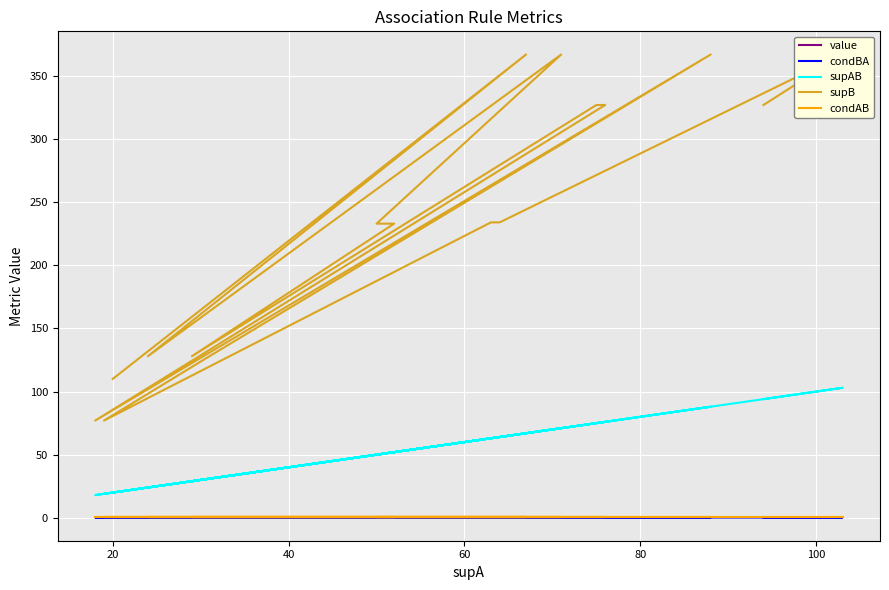

Reading right to left, extract all data points from this chart.

value: 0.4	0.4	0.4	0.4	0.4	0.5	0.5	0.5	0.5	0.5	0.5	0.5	0.5	0.5	0.5	0.5	0.5	0.5	0.5	0.5
condBA: 0.2	0.2	0.2	0.2	0.2	0.2	0.2	0.2	0.2	0.2	0.2	0.2	0.2	0.2	0.2	0.2	0.3	0.3	0.3	0.3
supAB: 20.0	20.0	67.0	24.0	71.0	50.0	50.0	52.0	29.0	75.0	76.0	18.0	88.0	31.0	19.0	19.0	63.0	64.0	103.0	94.0
supB: 110.0	110.0	367.0	128.0	367.0	233.0	233.0	233.0	128.0	327.0	327.0	77.0	367.0	128.0	77.0	77.0	234.0	234.0	367.0	327.0
condAB: 1.0	1.0	1.0	1.0	1.0	1.0	1.0	1.0	1.0	1.0	1.0	1.0	1.0	1.0	1.0	1.0	1.0	1.0	1.0	1.0